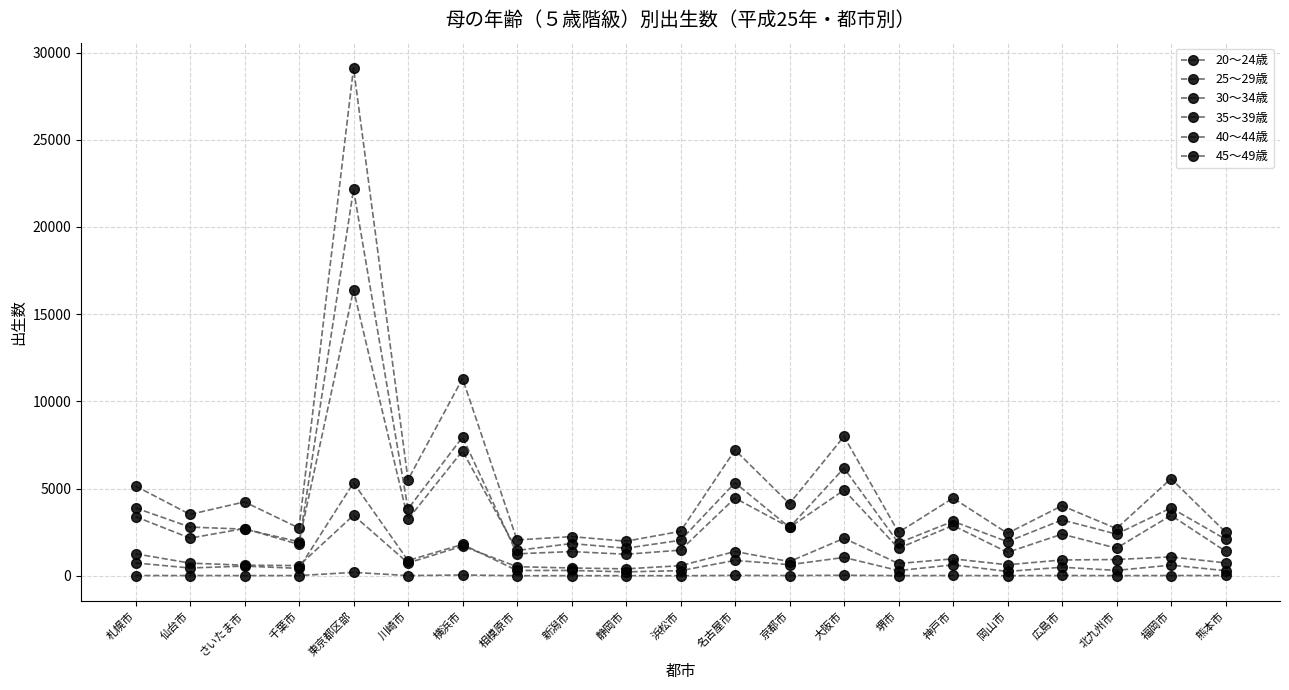

List the series in order of their peak value, highest first.

30～34歳, 35～39歳, 25～29歳, 40～44歳, 20～24歳, 45～49歳